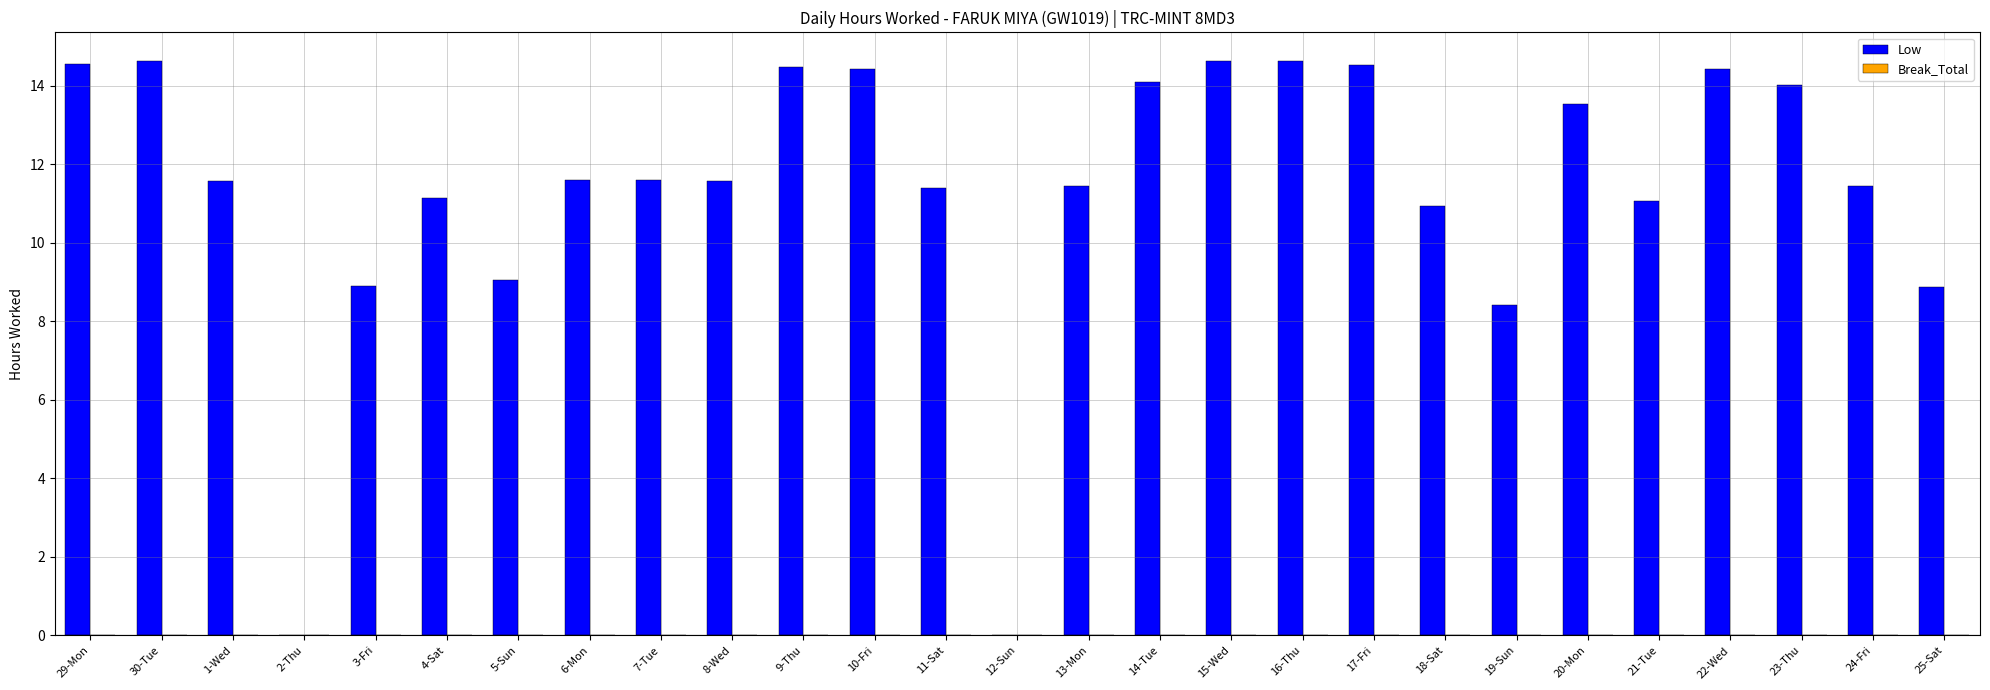

What is the change in value from 7-Tue to 23-Thu?

+2.4